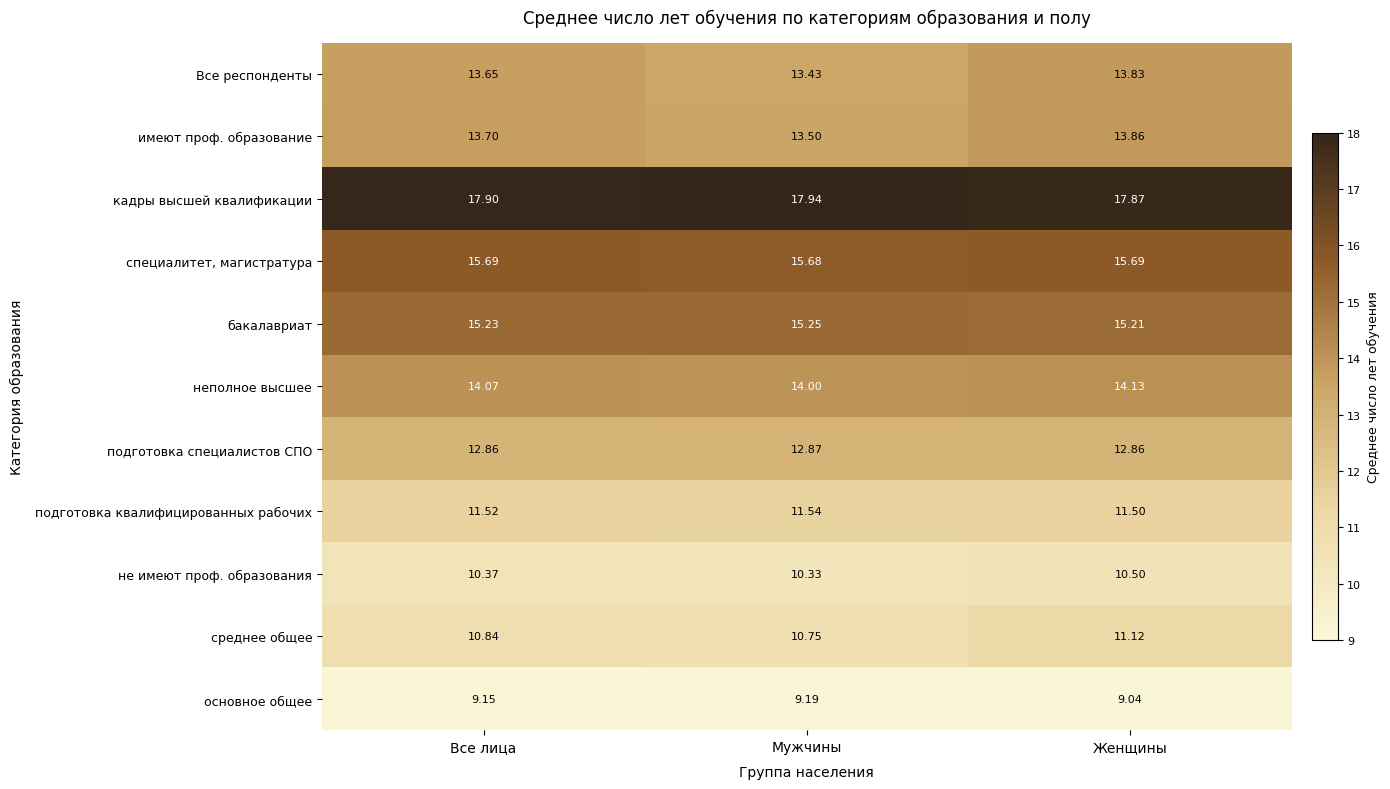

At which category is the sum across all series the highest?

Женщины